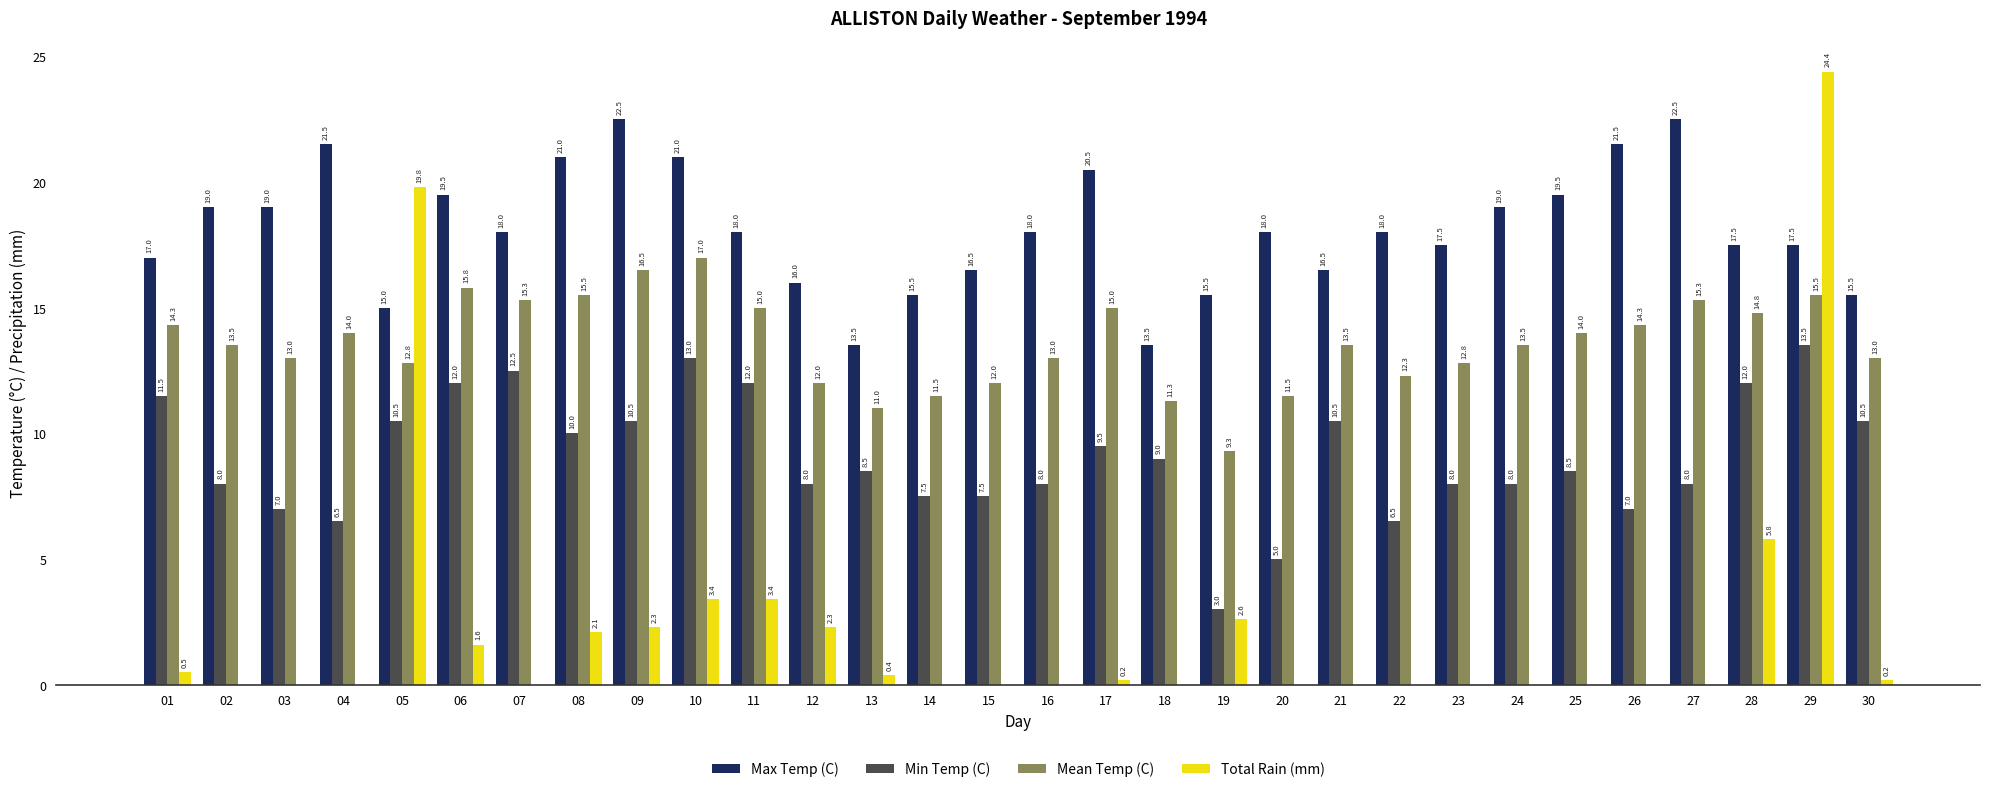

The value of Min Temp (C) at 29 is 13.5. True or false?

True